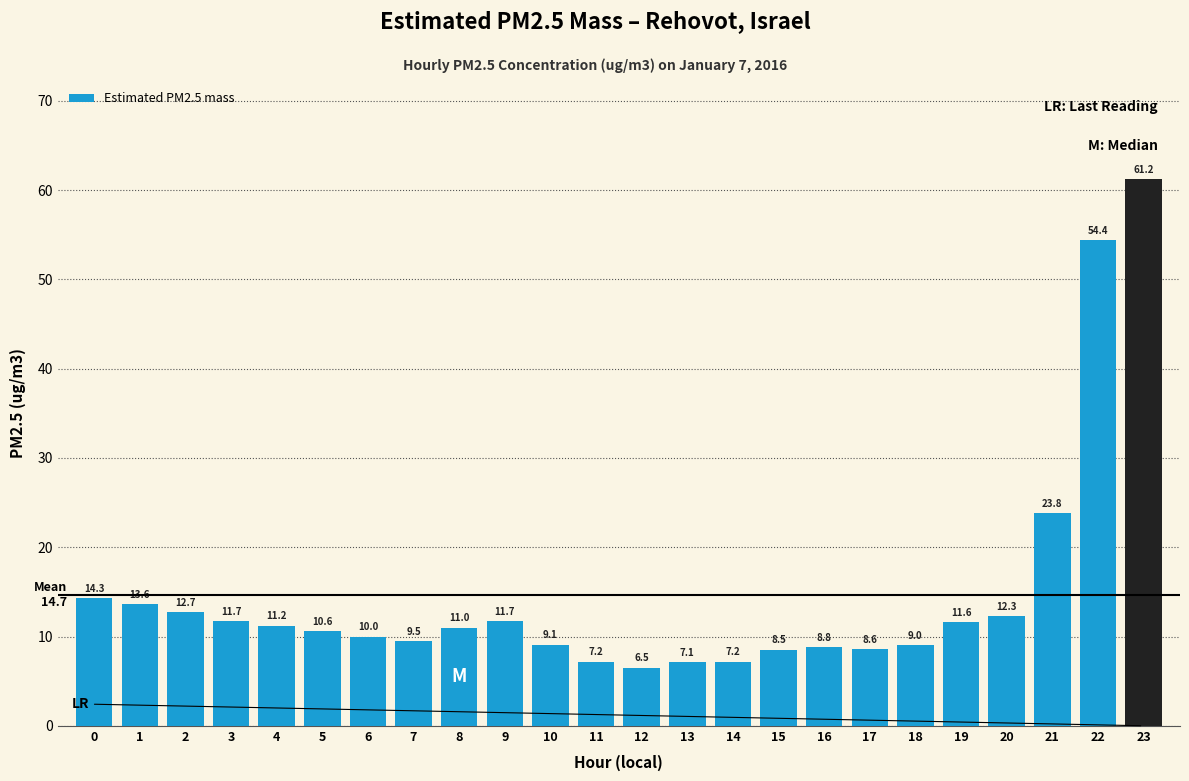

What is the difference between the values at 12 and 22?

47.9